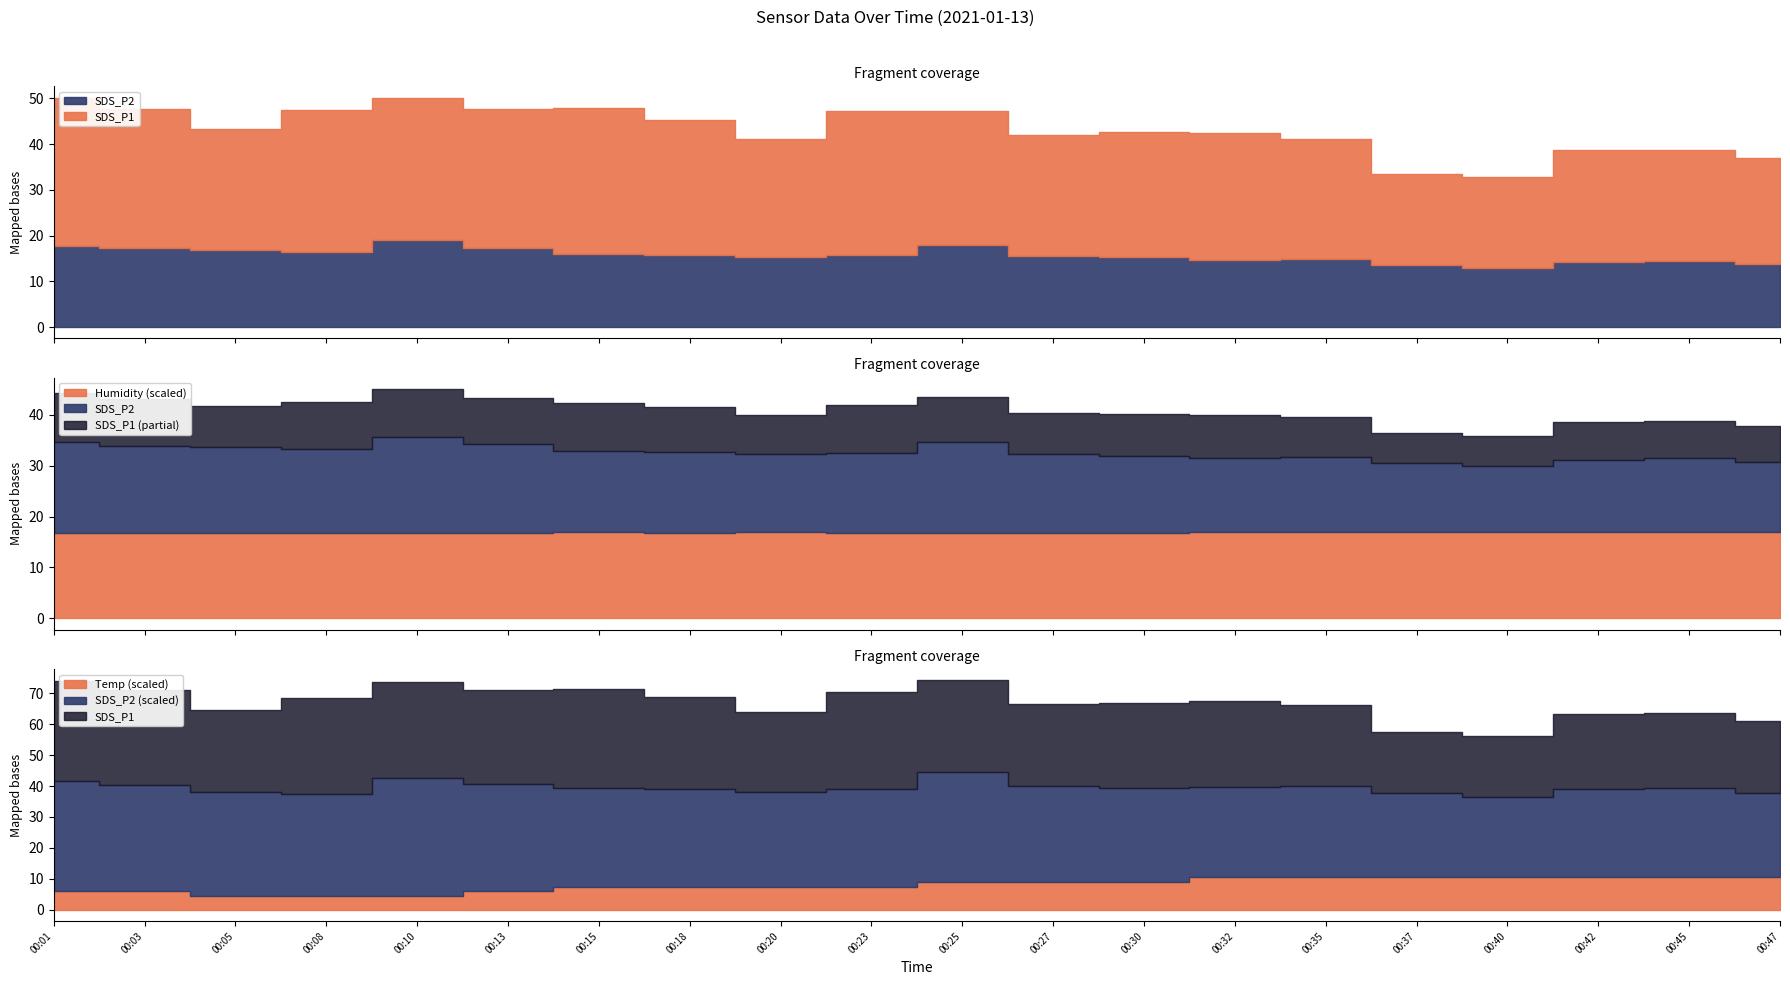

What is the difference between the highest and lowest values at 00:18?

43.2